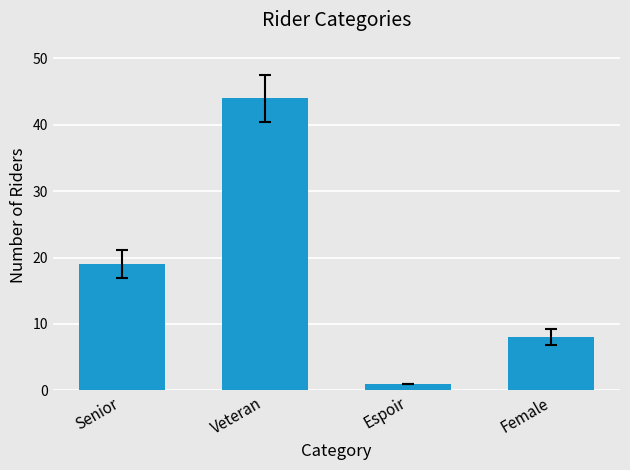

What position from the left is Veteran?

2